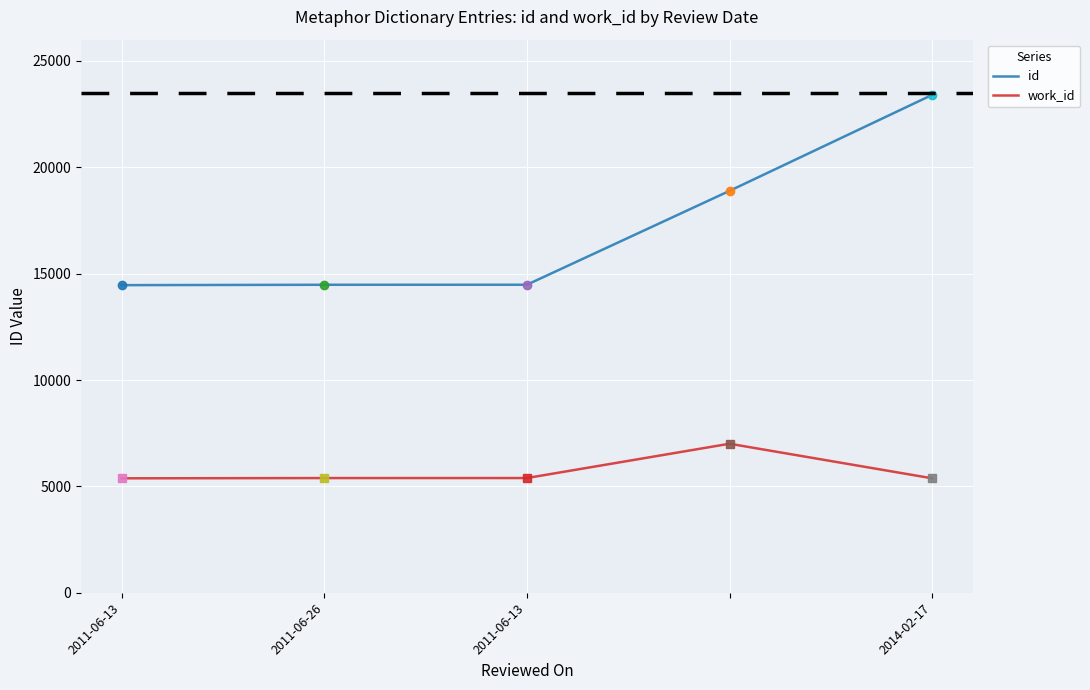

Count the number of data series in this chart.

2